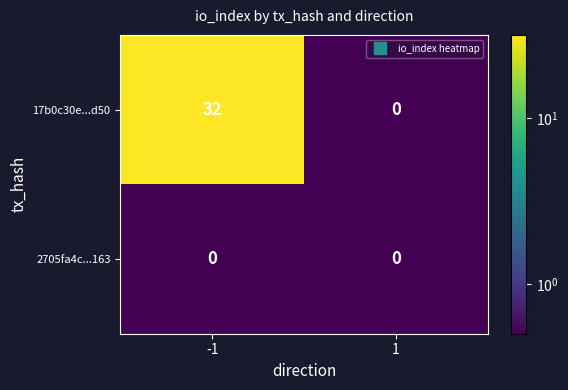

Which series has the largest total across all categories?

17b0c30e...d50